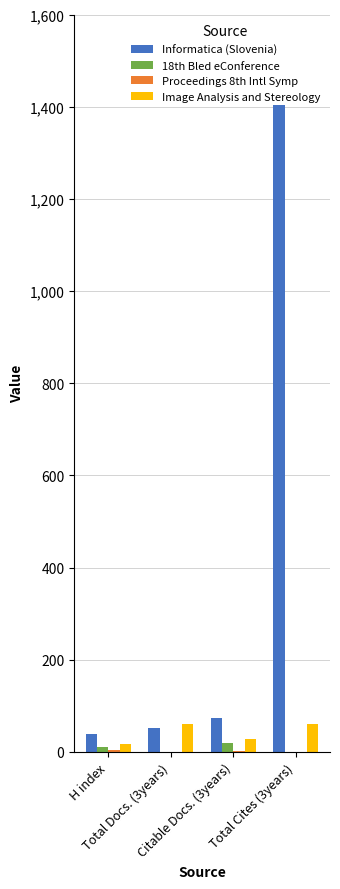

Count the number of categories in the chart.

4